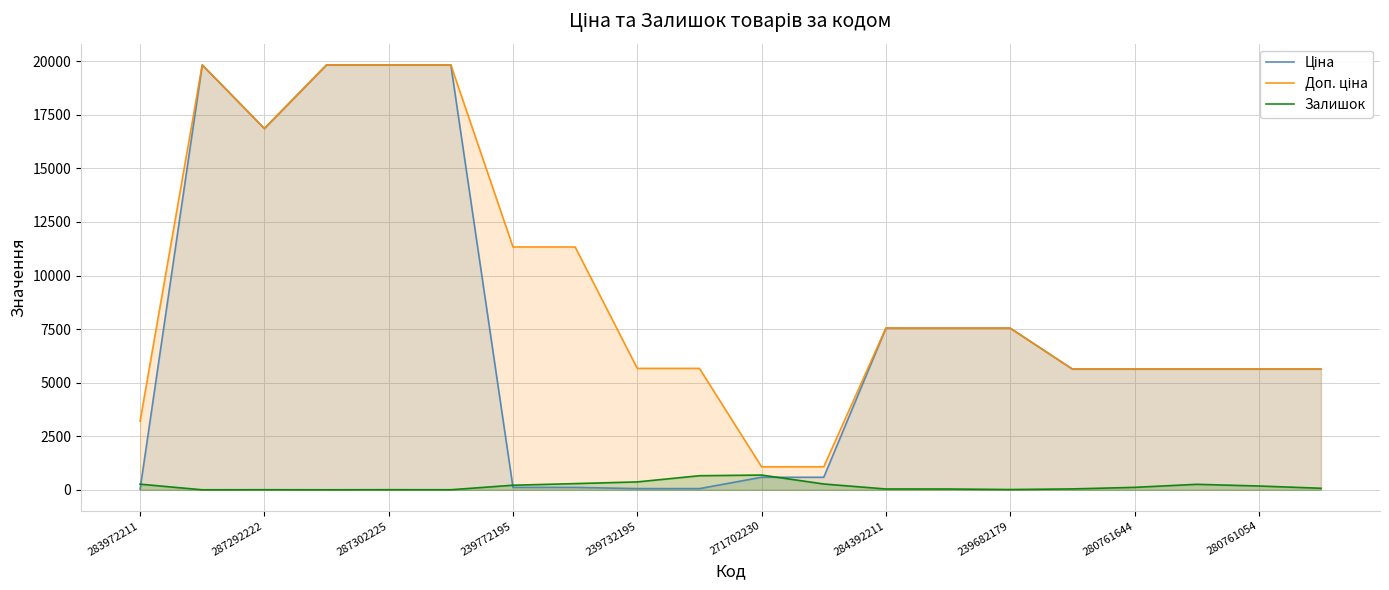

What is the sum of all Ціна values?

148549.1